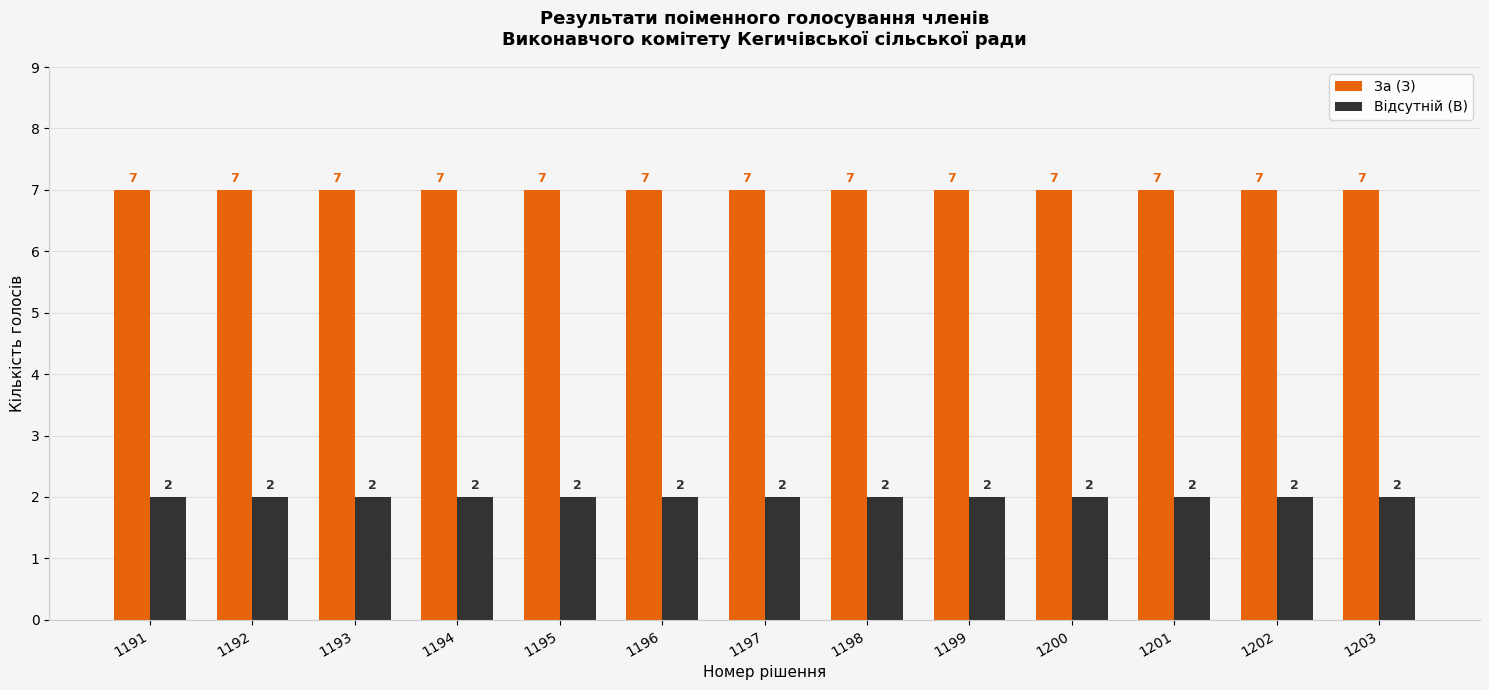

What are all the series names shown in the legend?

За (З), Відсутній (В)